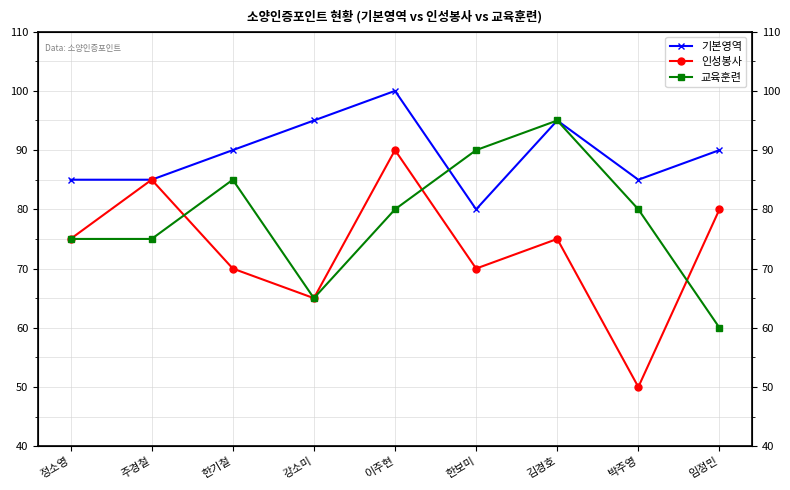

Is this an area chart (filled region under the line)?

No